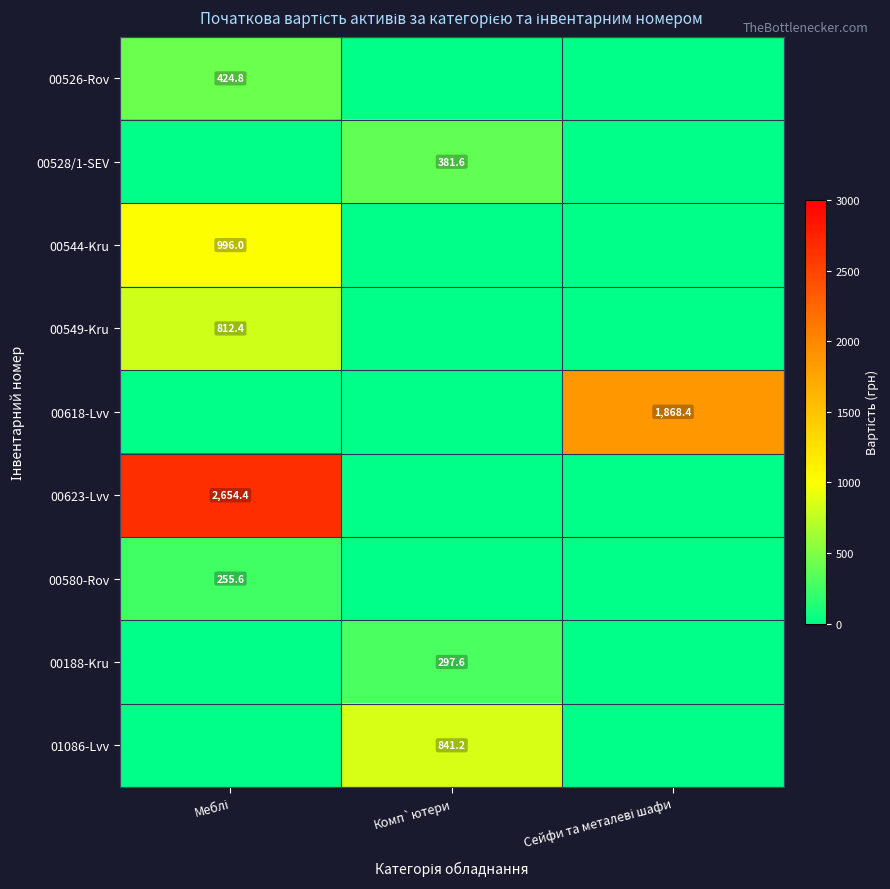

The 00528/1-SEV series shows 381.6 at Комп`ютери. True or false?

True